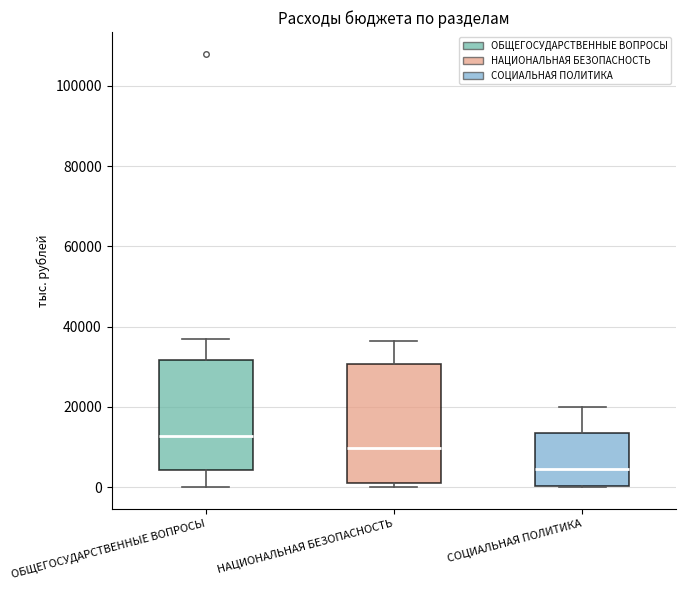

Reading left to right, transcribe this box plot: for each box, give where its median line is, the range the box spans, and where its two whiskers end, as read against the y-axis. The values are not printed on the chart, so give them approximately, as read against the axis.

ОБЩЕГОСУДАРСТВЕННЫЕ ВОПРОСЫ: median 12000, box 4000 to 32000, whiskers 0 to 36000
НАЦИОНАЛЬНАЯ БЕЗОПАСНОСТЬ: median 10000, box 0 to 30000, whiskers 0 (just below the box's lower edge) to 36000
СОЦИАЛЬНАЯ ПОЛИТИКА: median 4000, box 0 to 14000, whiskers 0 to 20000